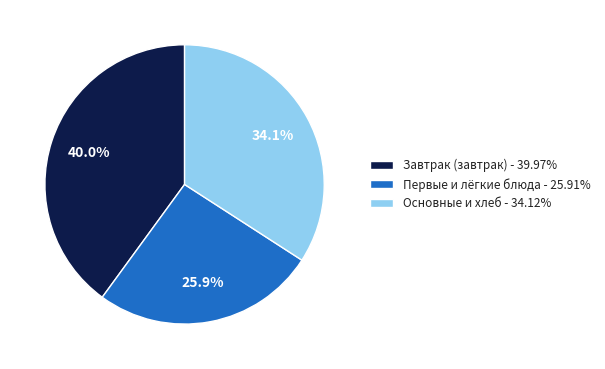

Is there a majority slice in this chart?

No